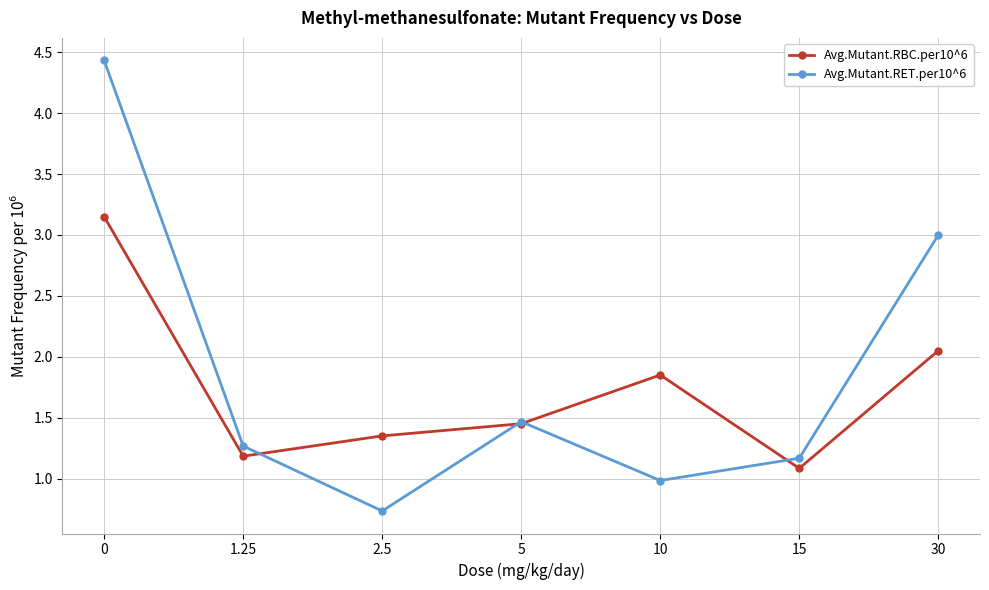

What are all the series names shown in the legend?

Avg.Mutant.RBC.per10^6, Avg.Mutant.RET.per10^6